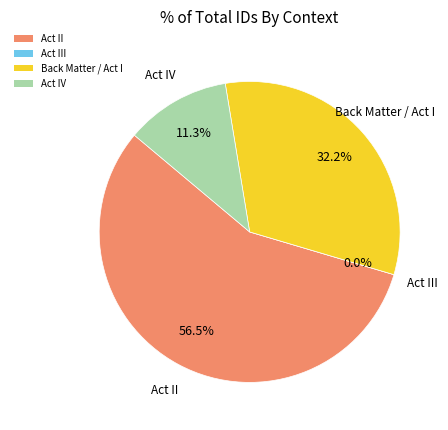

Does Act III, scene 3i represent more than half of the total?

No